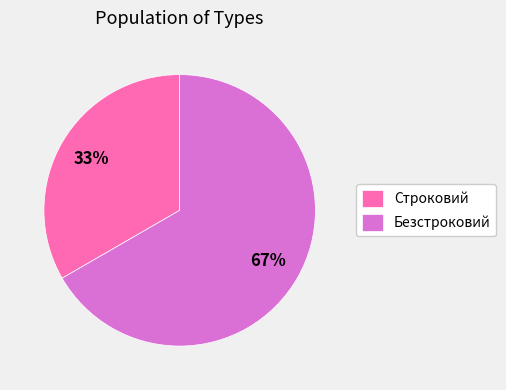

Which slice is the largest?

Безстроковий